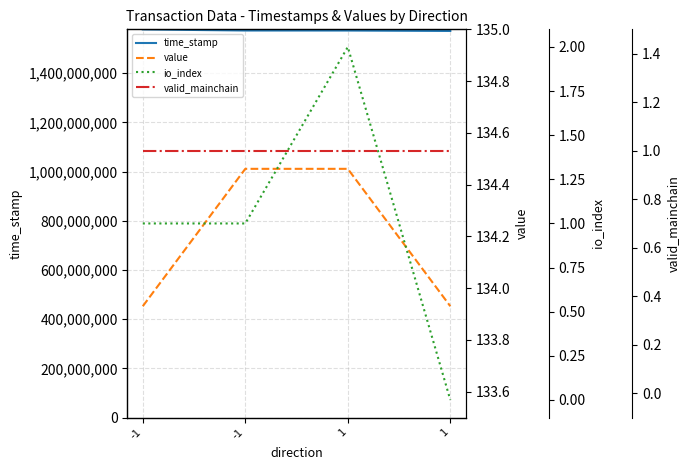

Between which two adjacent categories do valid_mainchain and io_index first intersect?

1 and 1